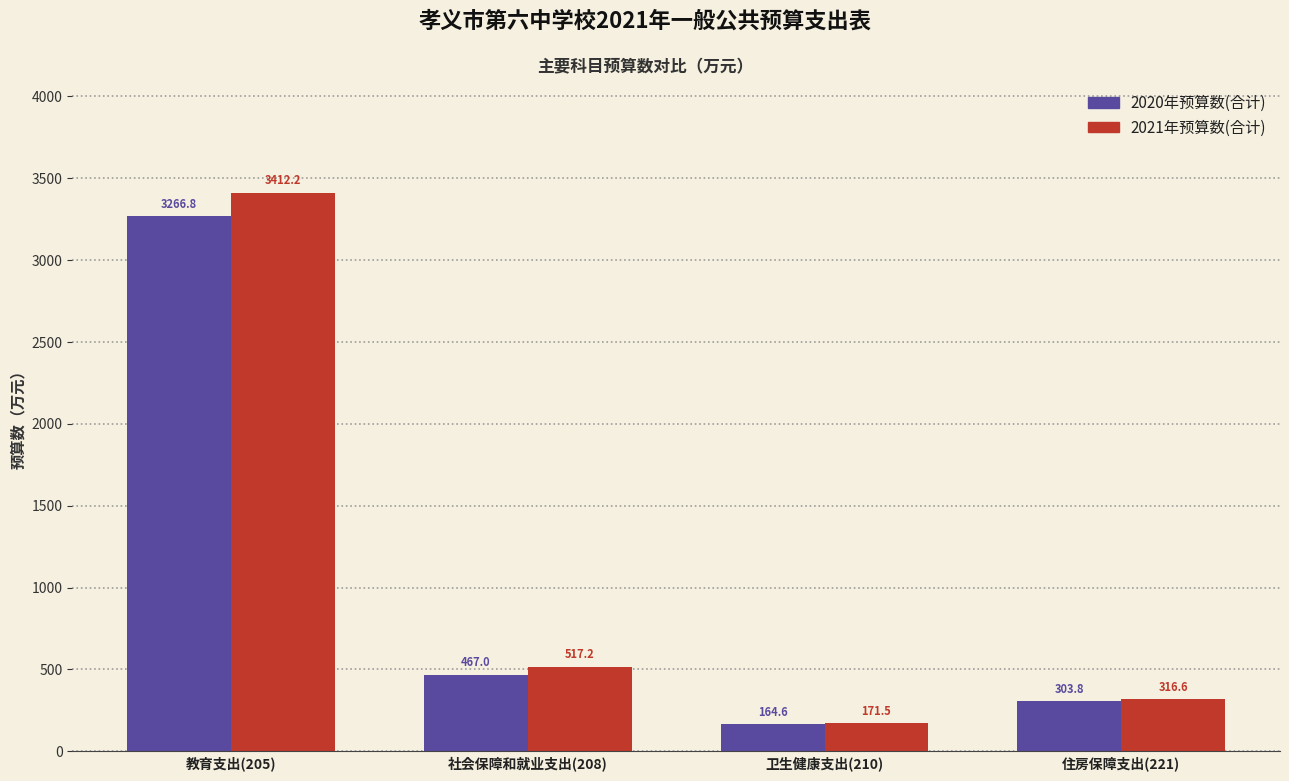

What is the sum of all 2021年预算数(合计) values?

4417.5